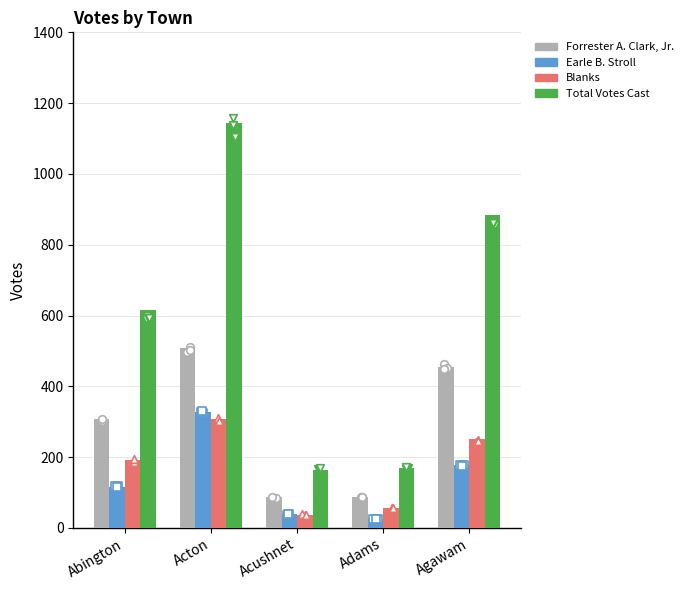

Is the value of Total Votes Cast at Abington greater than the value of Blanks at Abington?

Yes